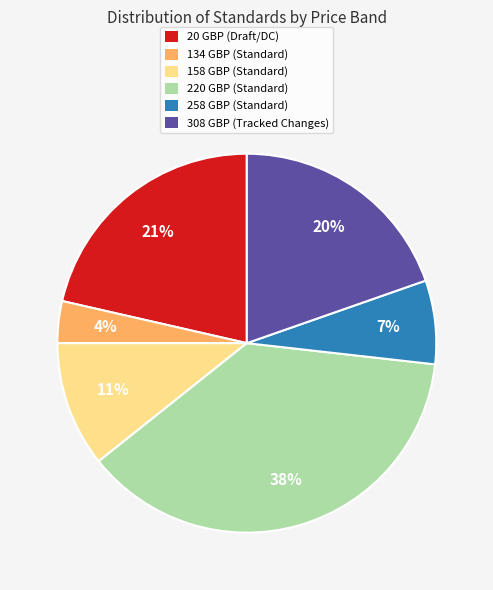

Is it true that 308 GBP (Tracked Changes) is 12% of the pie?

False